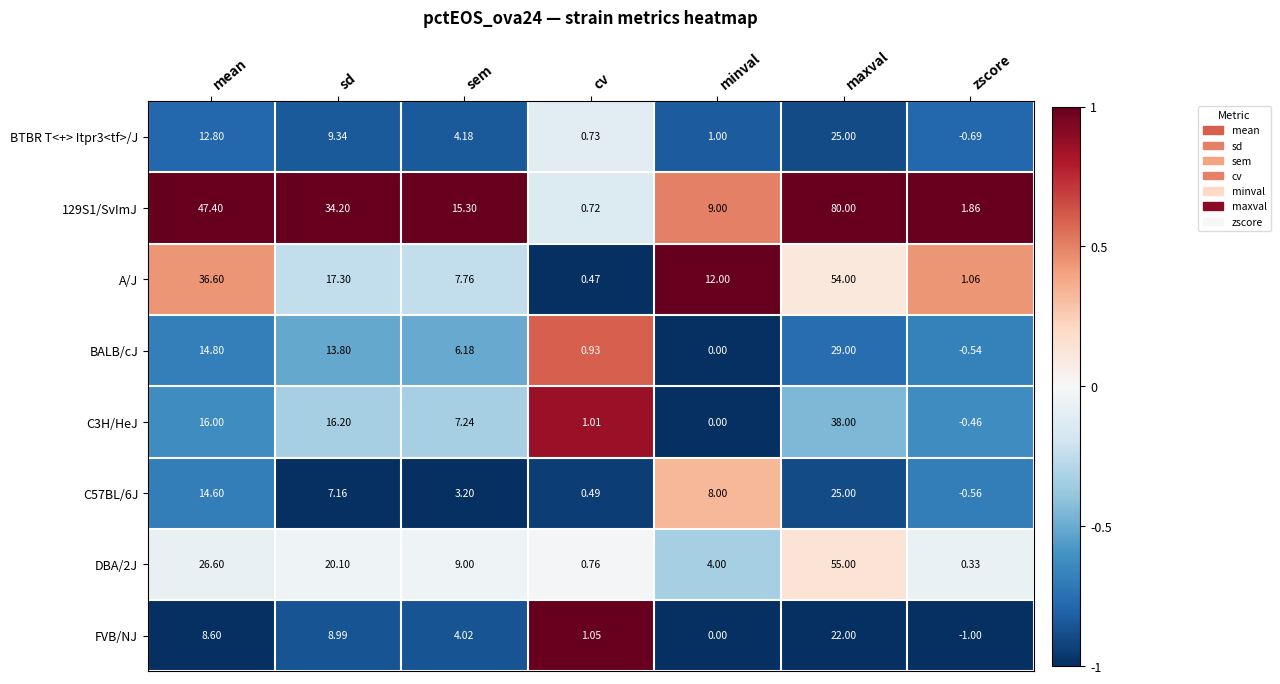

At which label does A/J reach its peak?

maxval